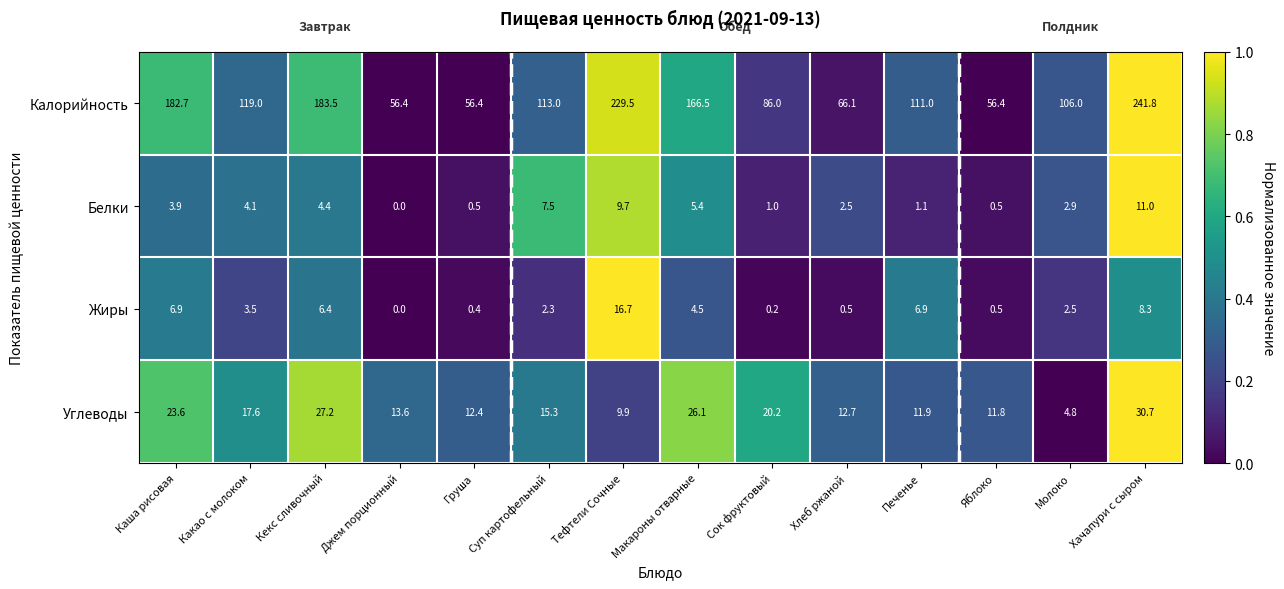

How many categories are shown in the chart?

14